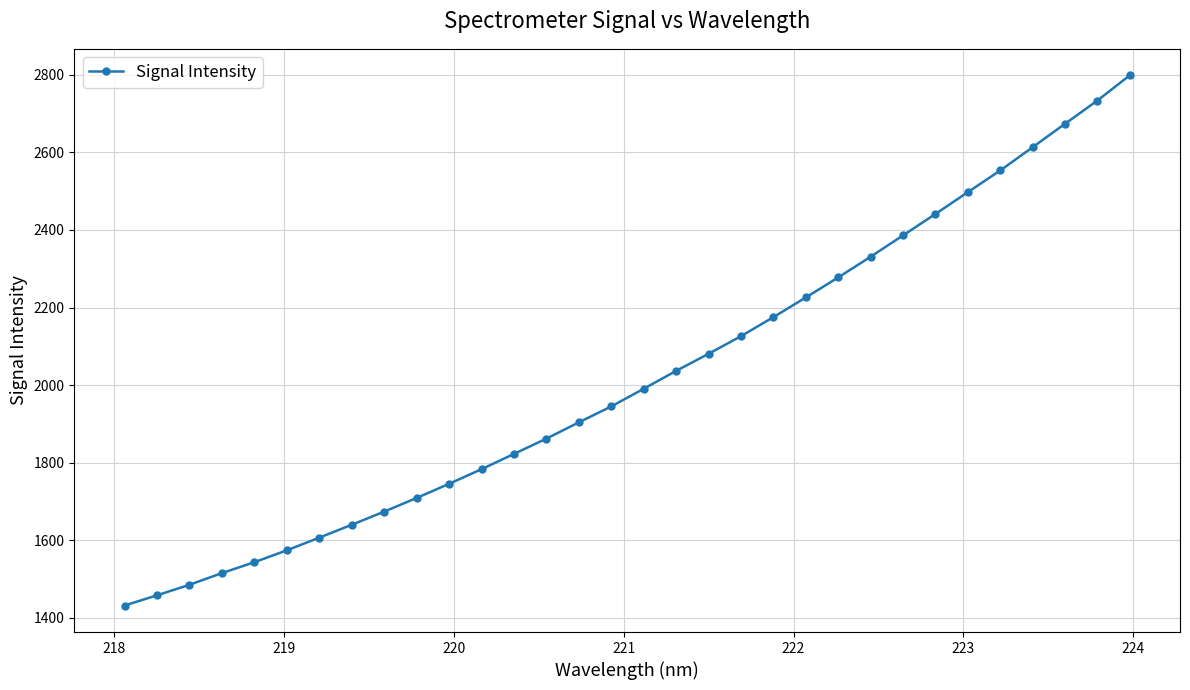

What is the difference between the maximum and minimum values?

1367.0